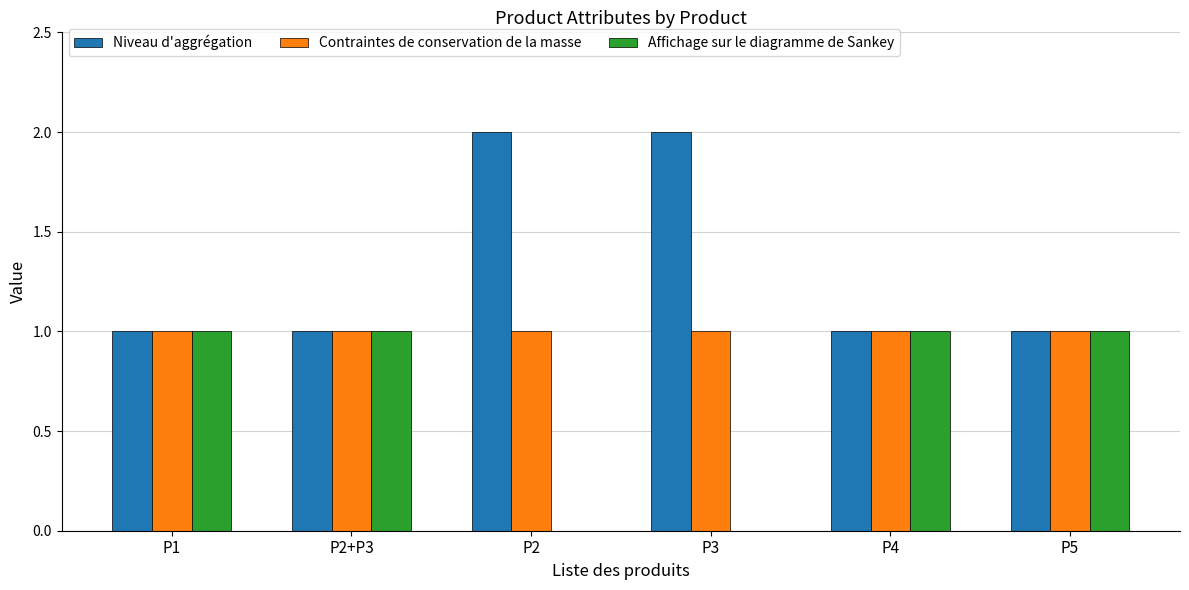

True or false: Affichage sur le diagramme de Sankey has a value of 0 at P2.

True